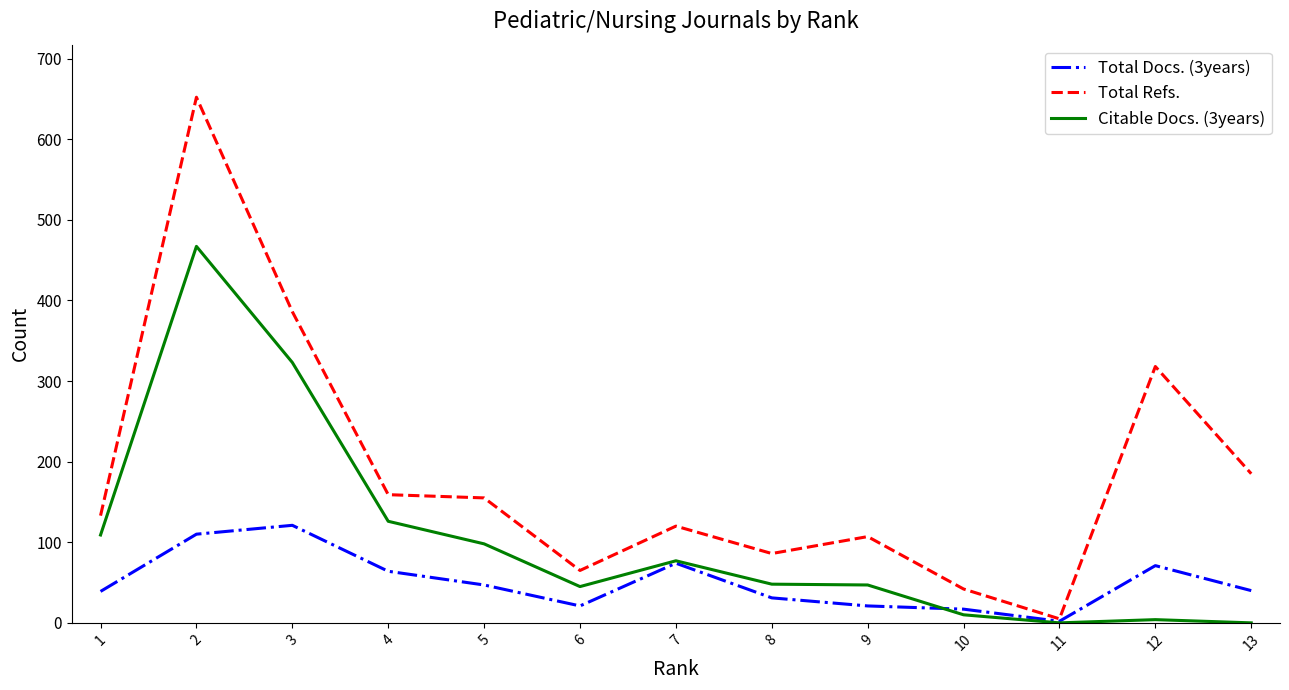

What is the average value of the Citable Docs. (3years) series?

104